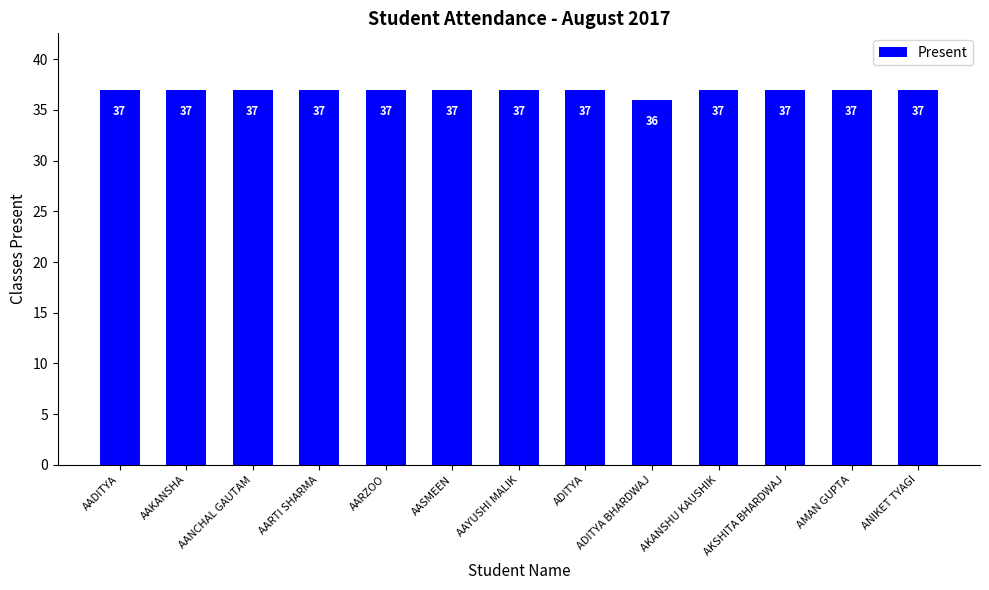

How many data points does each series have?

13